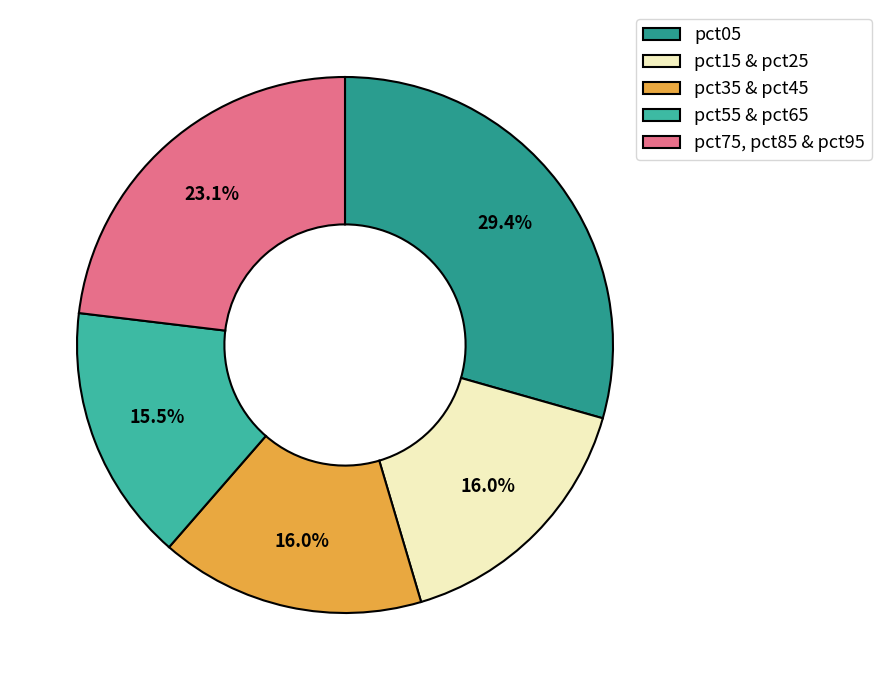

Which category has the biggest portion of the pie?

pct05